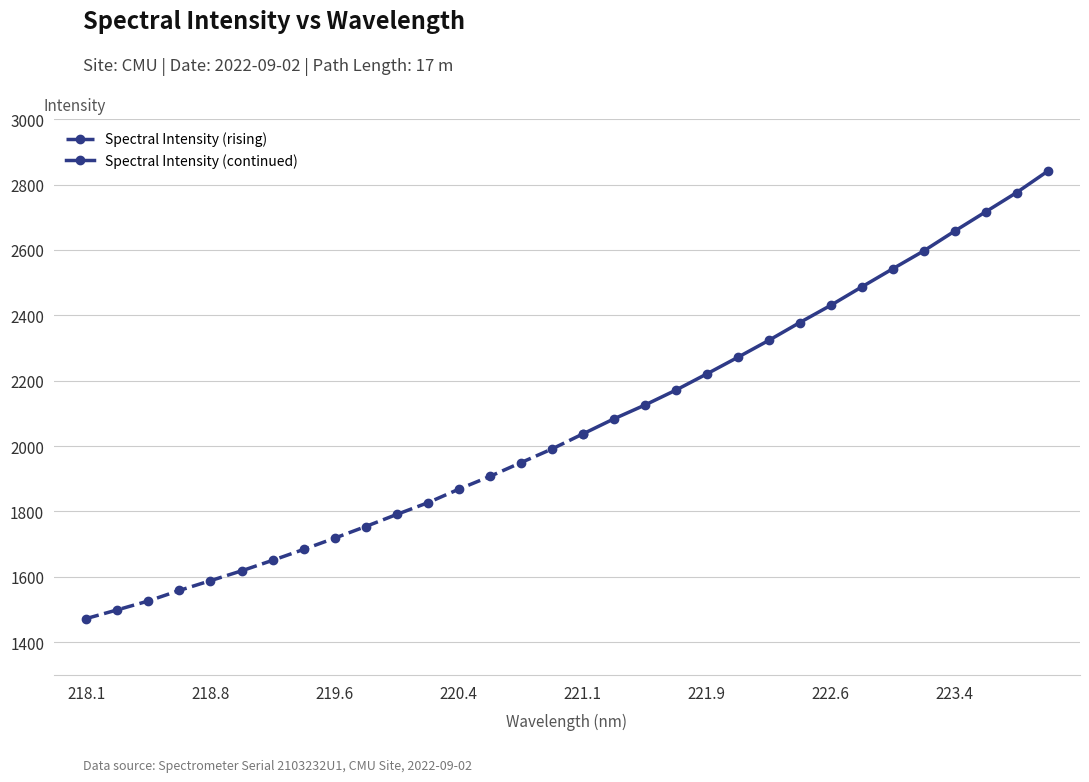

The value at 219.2067 is 1650.6. True or false?

True